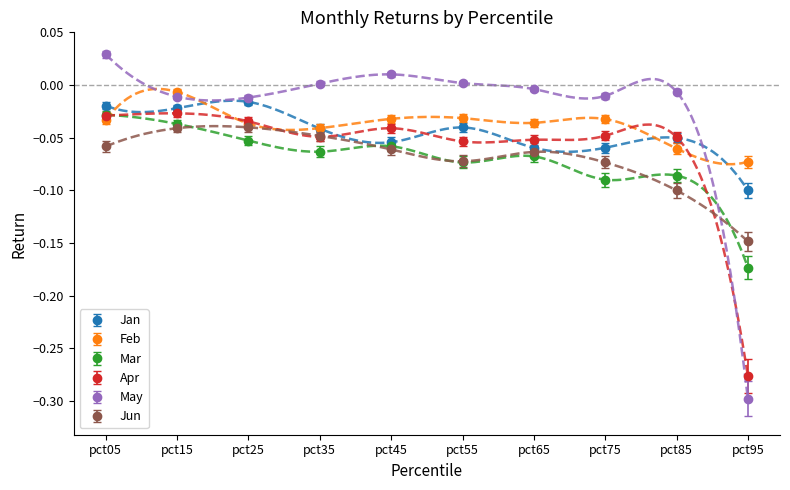

How many lines are shown in the chart?

6